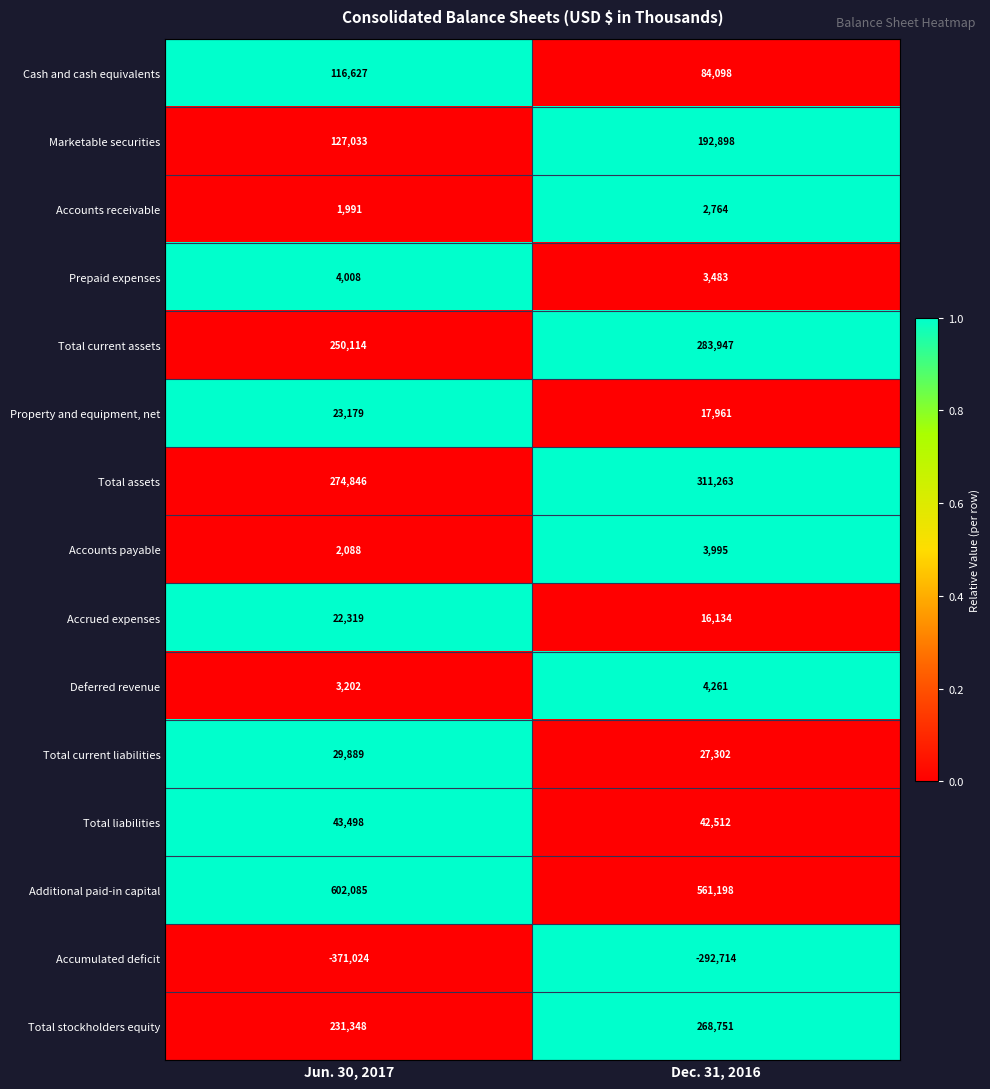

Rank the series at Jun. 30, 2017 from lowest to highest value.

Accumulated deficit, Accounts receivable, Accounts payable, Deferred revenue, Prepaid expenses, Accrued expenses, Property and equipment, net, Total current liabilities, Total liabilities, Cash and cash equivalents, Marketable securities, Total stockholders equity, Total current assets, Total assets, Additional paid-in capital